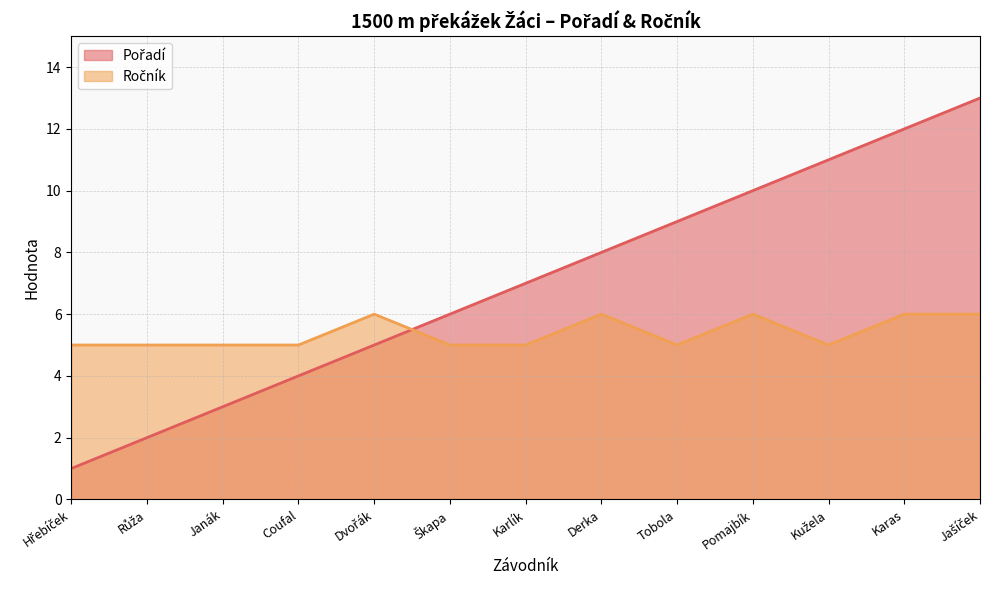

Between Karlík and Karas, which series saw the biggest shift?

Pořadí